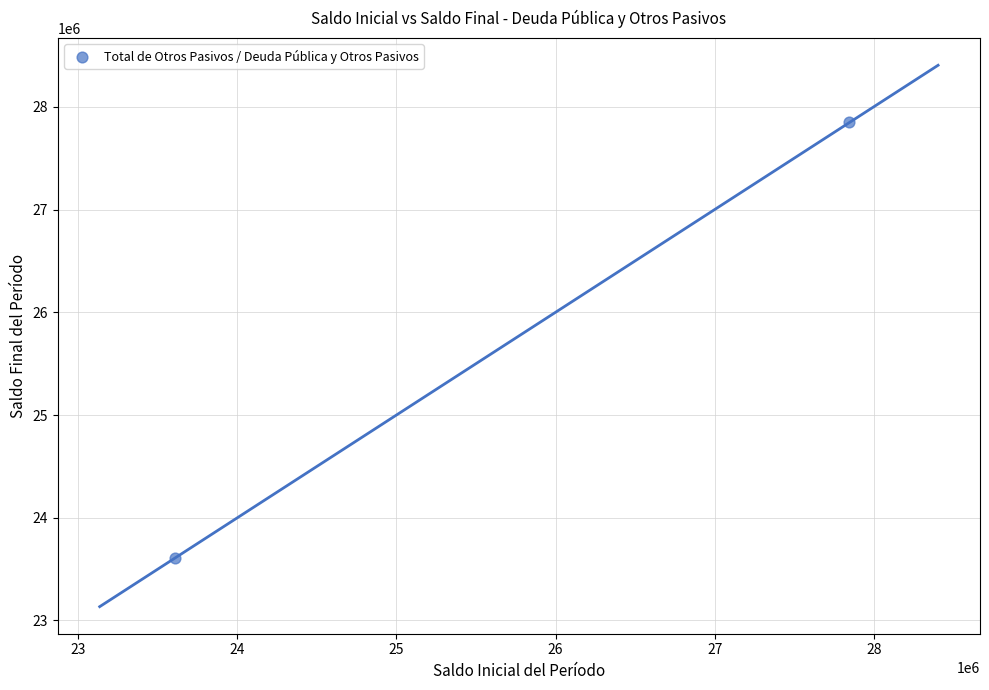

What is the range of X values (max minus min)?

4240730.5